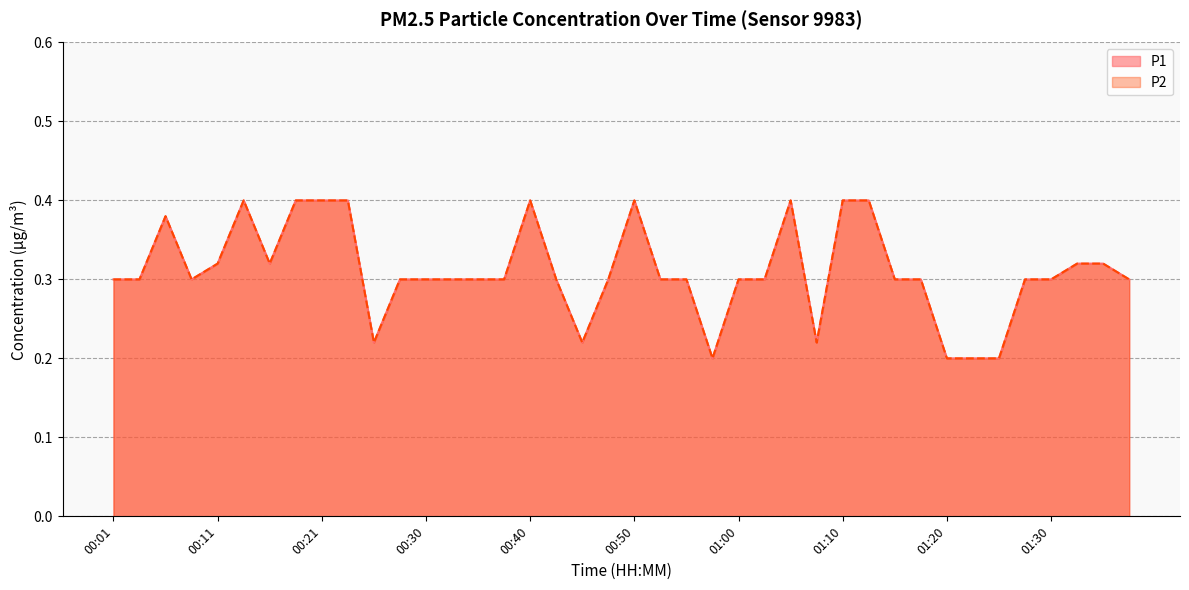

How many P1 values are between 0 and 1?

40